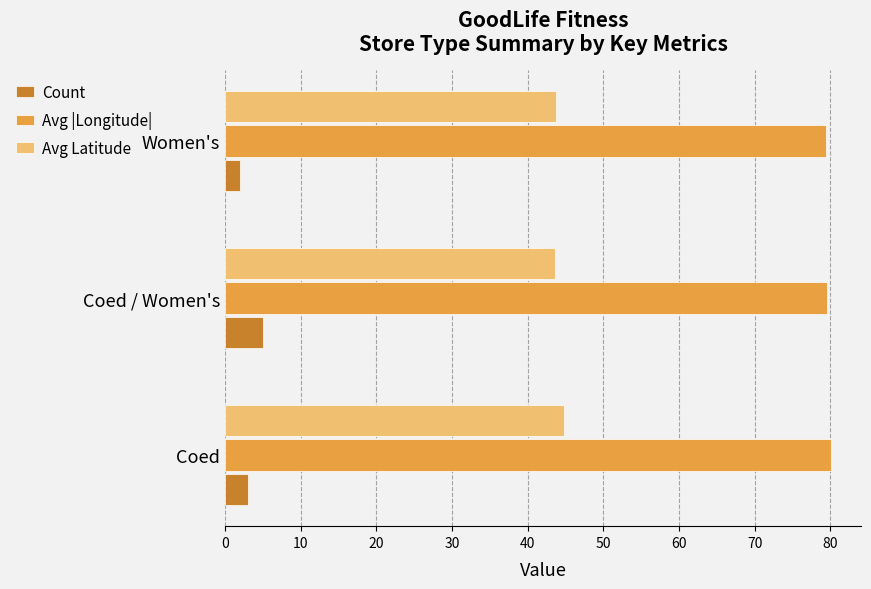

What is the minimum value for Avg |Longitude|?

79.5